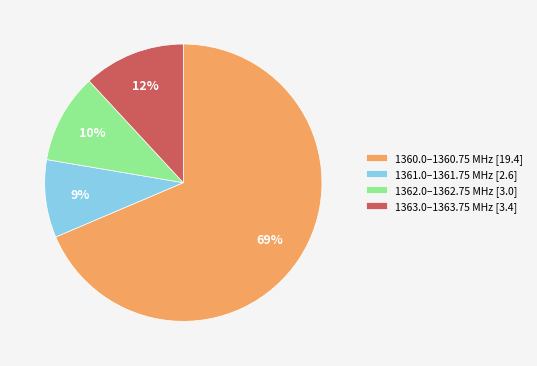

Is there a majority slice in this chart?

Yes